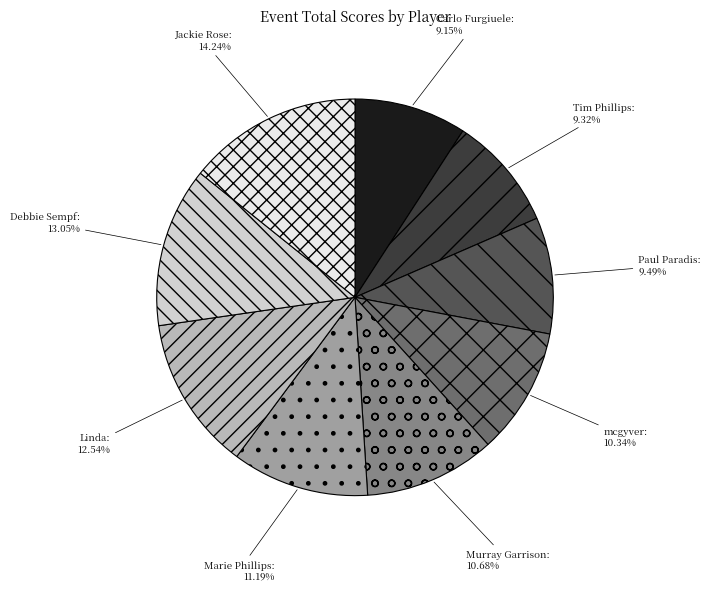

Is there any slice that represents more than half of the pie?

No